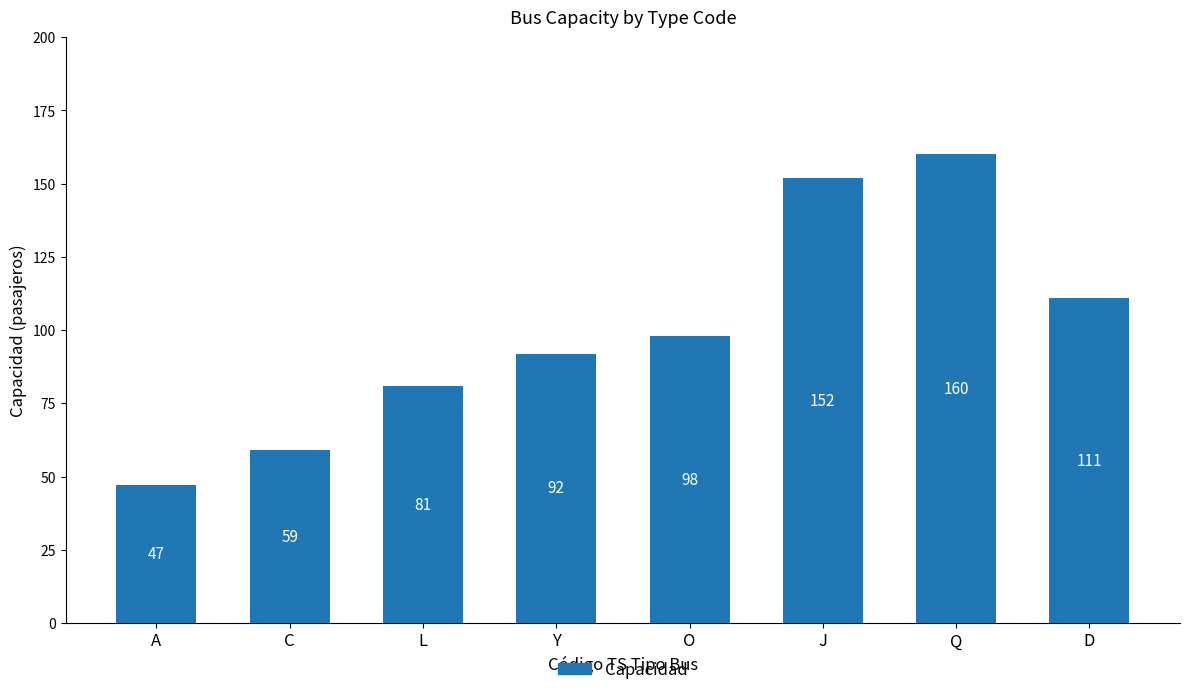

What is the ratio of the value at Q to the value at C?

2.7